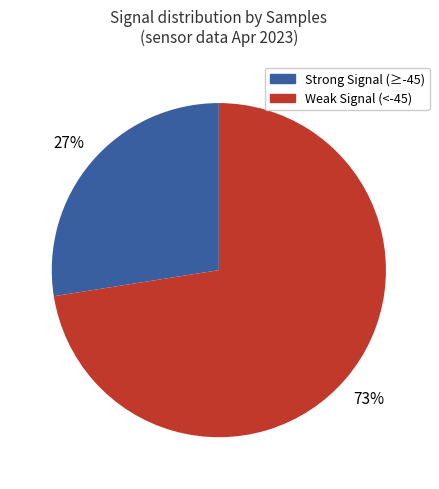

To the nearest percent, what is the average slice percentage?

50%